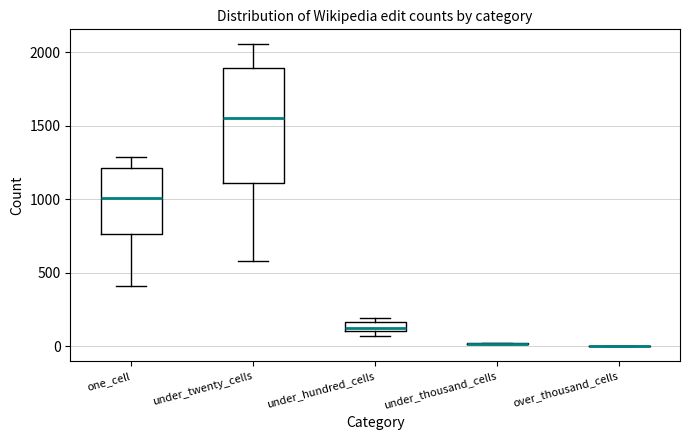

Which box is the tallest, from its lower edge to its upper edge?

under_twenty_cells